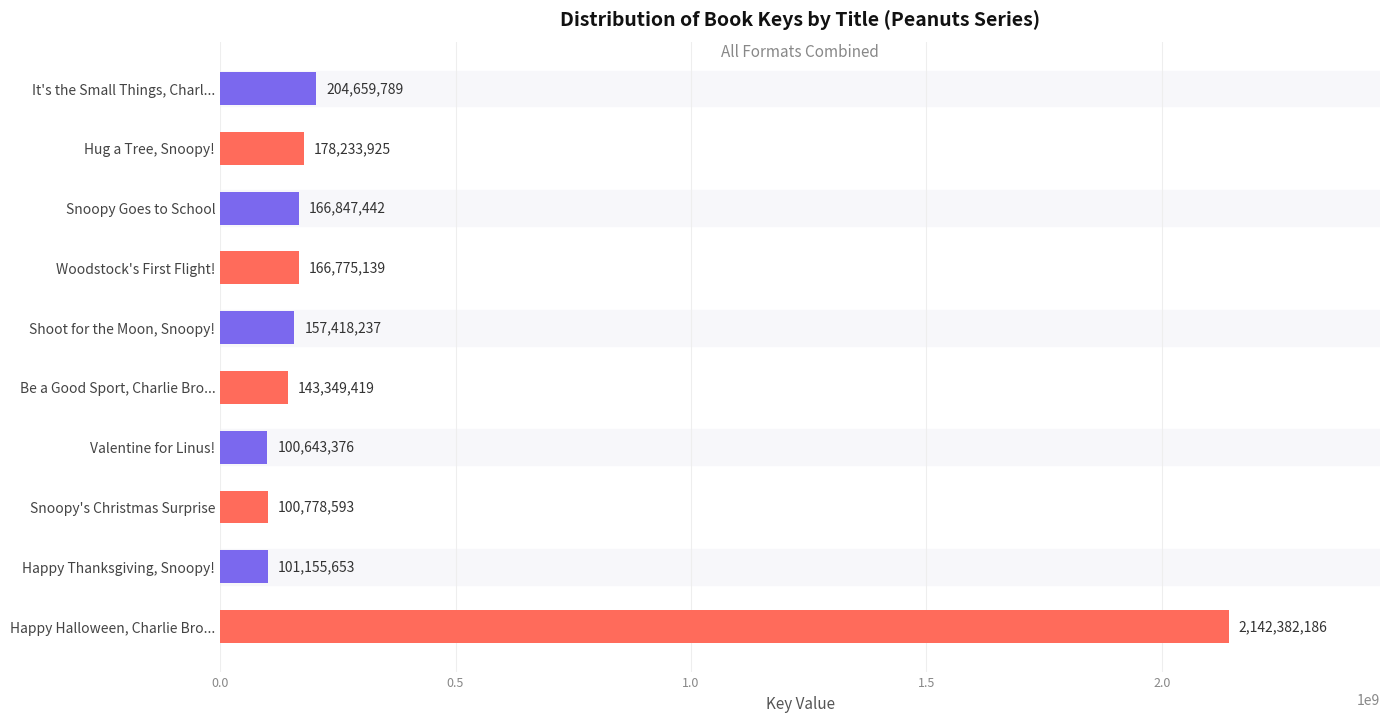

True or false: the data shows 204659789 at It's the Small Things, Charl....

True